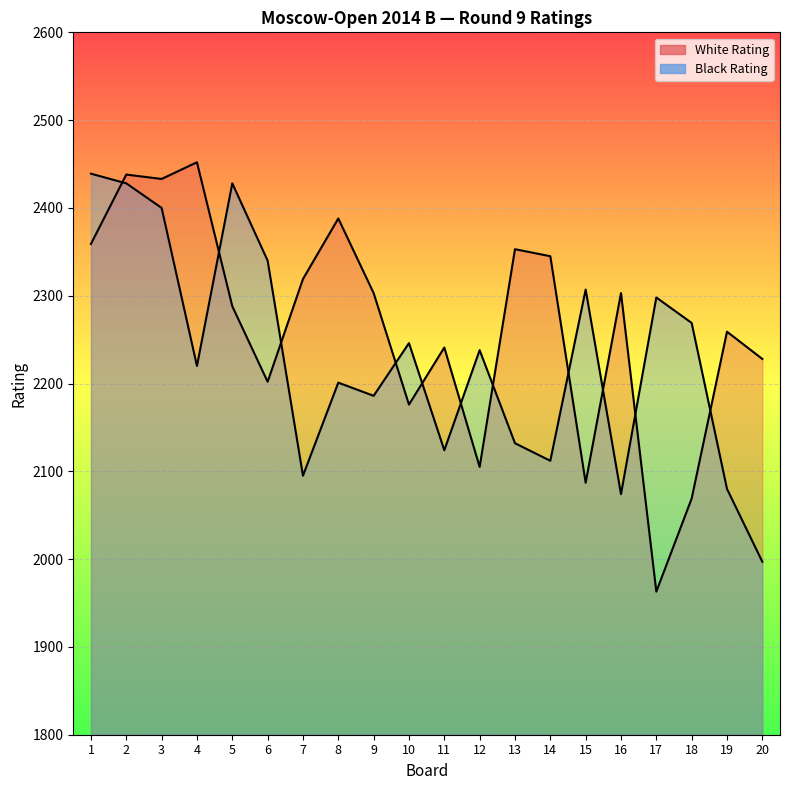

What is the total value across all series at 11?

4365